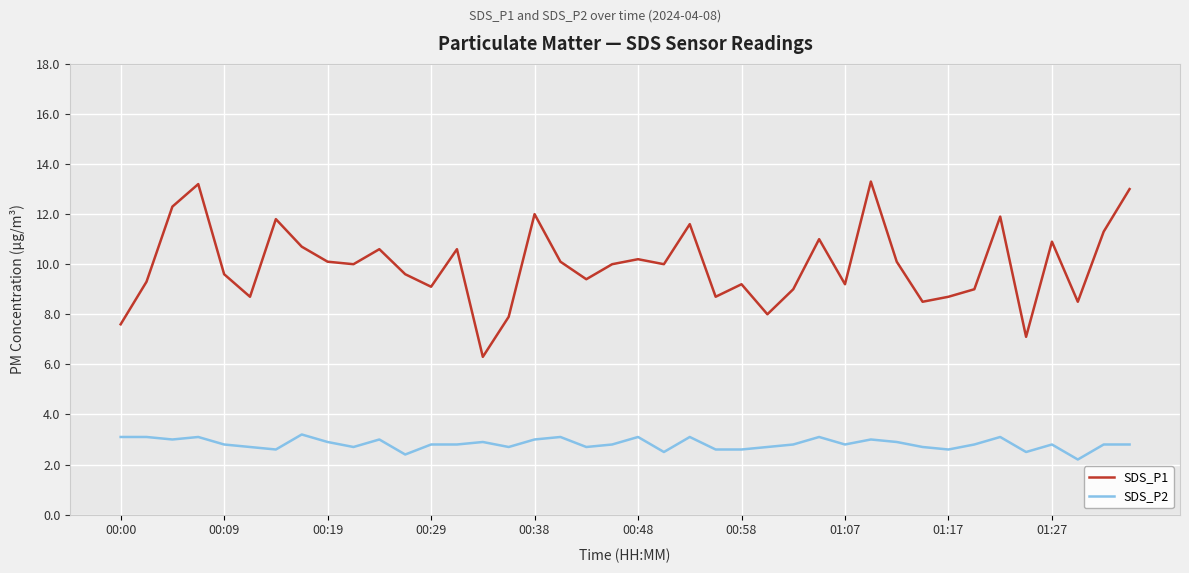

Which series has the largest total across all categories?

SDS_P1